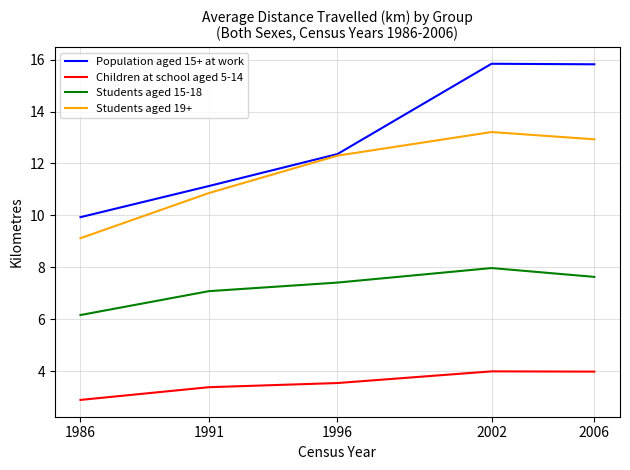

How many values in the Population aged 15+ at work series exceed 12?

3